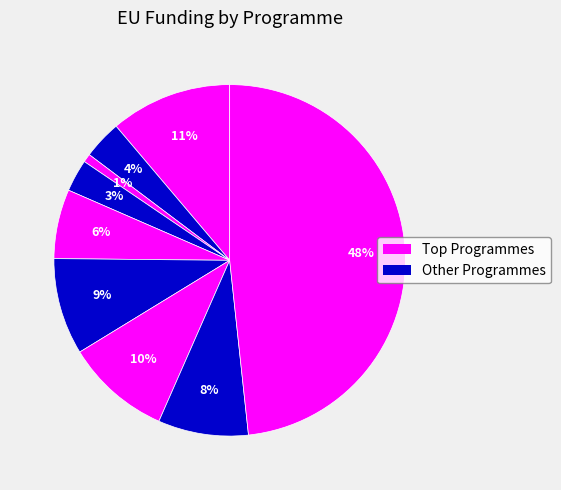

How many segments does this pie chart have?

9